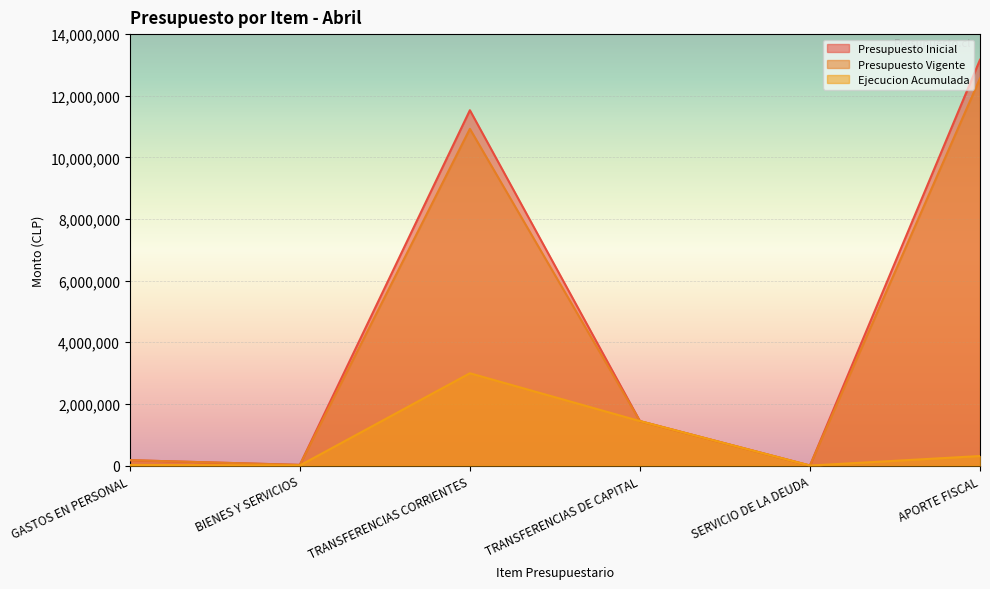

Reading left to right, what are all the values shown in this chart?

Presupuesto Inicial: 174668	21630	11530303	1442000	10	13168581
Presupuesto Vigente: 174668	21630	10927292	1442000	10	12565570
Ejecucion Acumulada: 20353	2654	2995439	1442000	0	309319